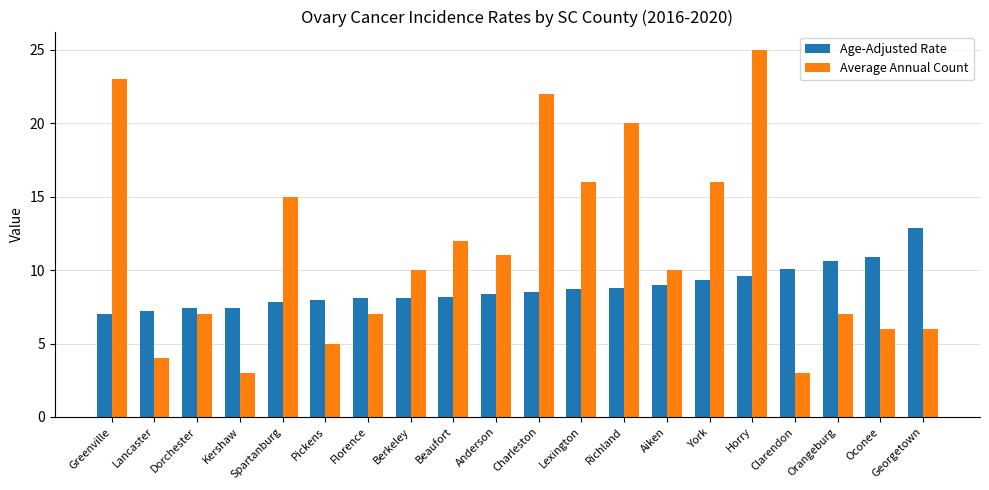

What value does the Age-Adjusted Rate series have at Georgetown?

12.9